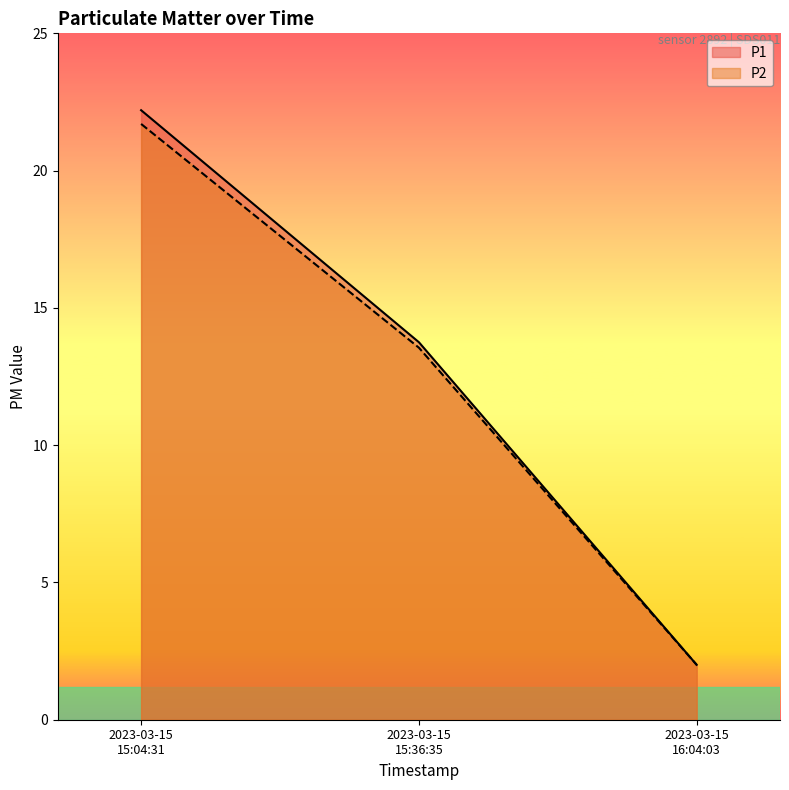

What is the value of the P1 point at the 1st from the left?

22.2